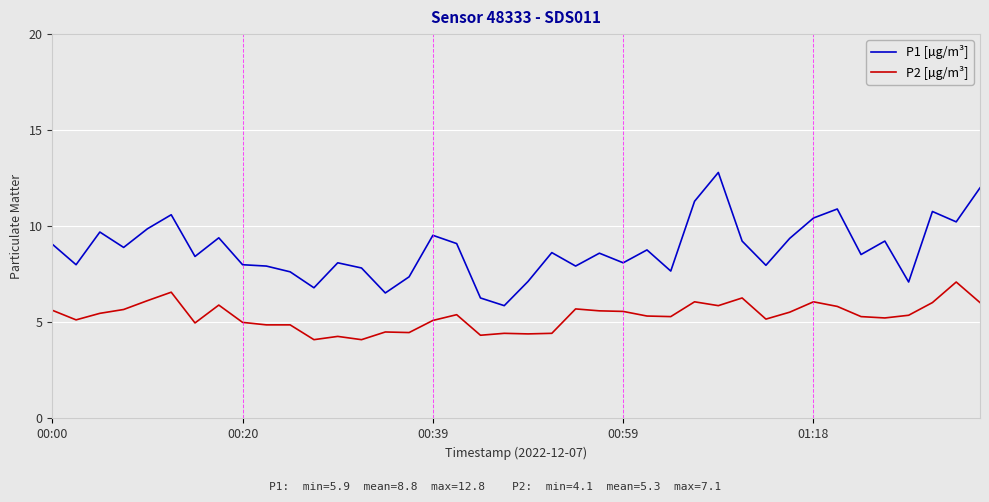

What is the difference between the maximum and minimum values in the P1 [µg/m³] series?

6.9